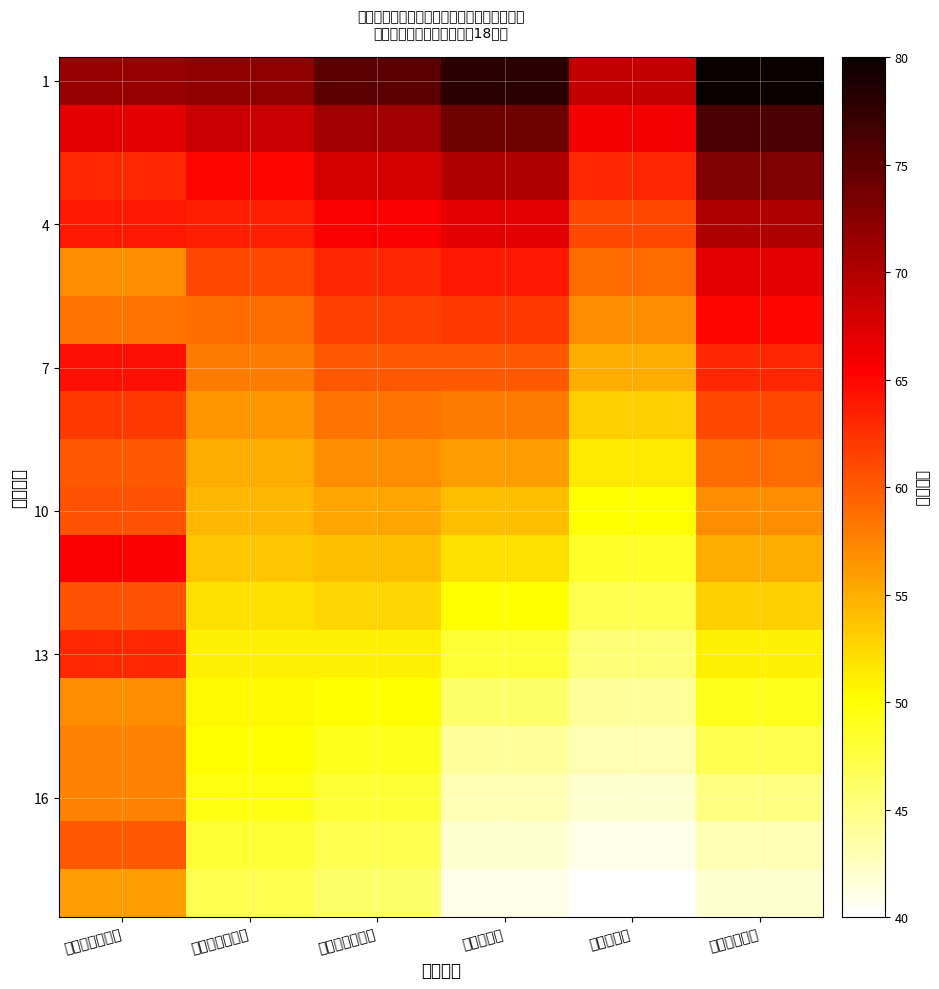

What is the difference between the highest and lowest values at 政务服务中心?

38.0